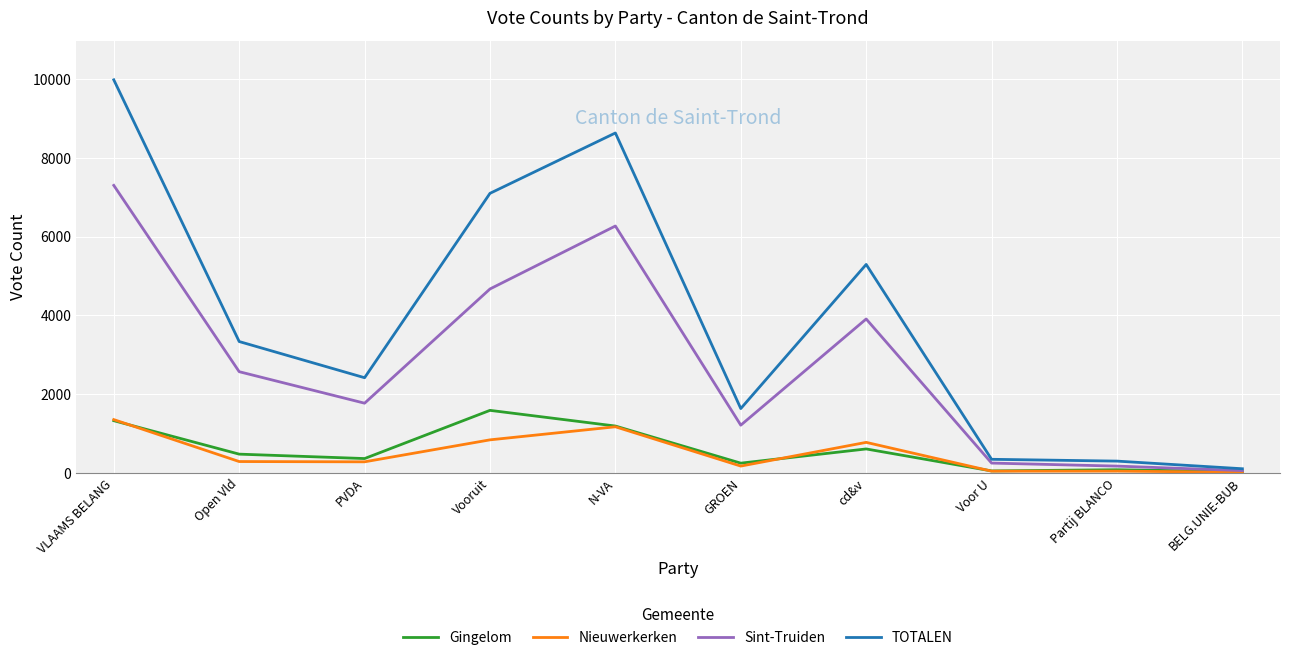

What is the difference between the maximum and minimum values in the Sint-Truiden series?

7244